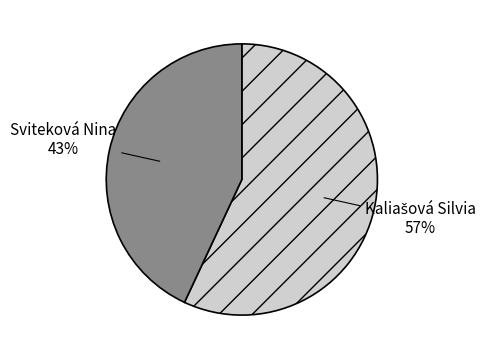

Which slice is the smallest?

Sviteková Nina